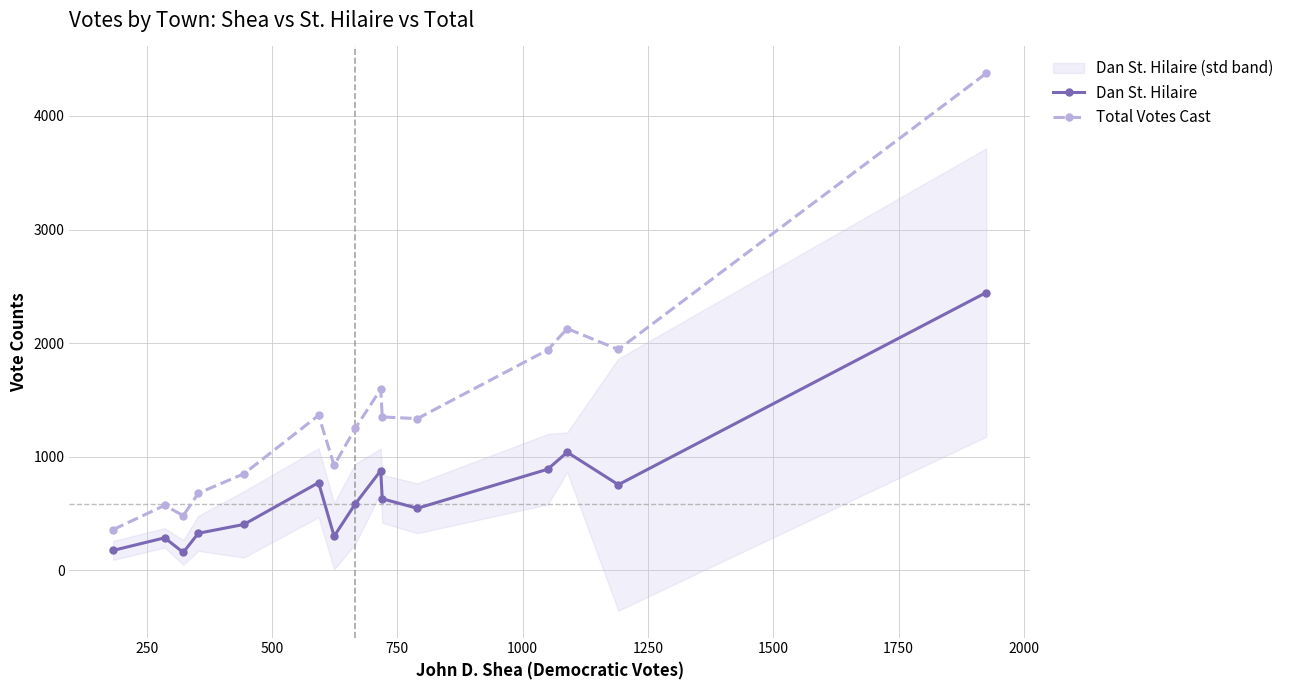

True or false: Dan St. Hilaire has more than 2 interior local peaks.

True